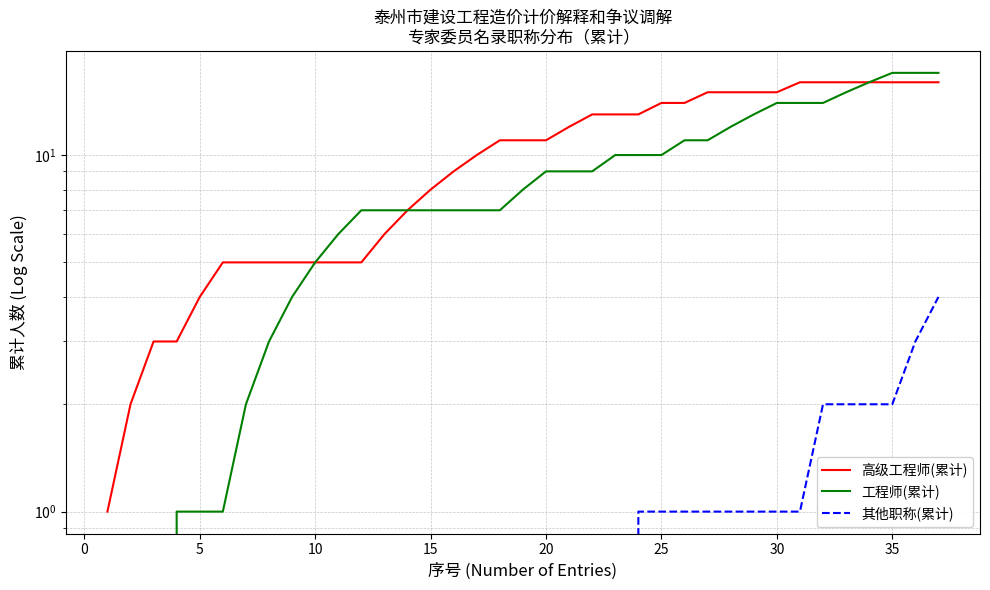

Does the chart have visible grid lines?

Yes